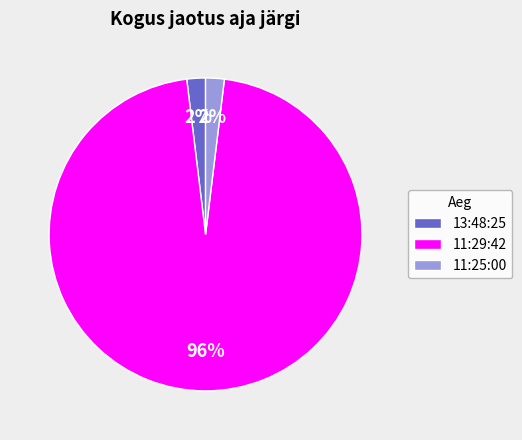

What is the majority slice?

11:29:42